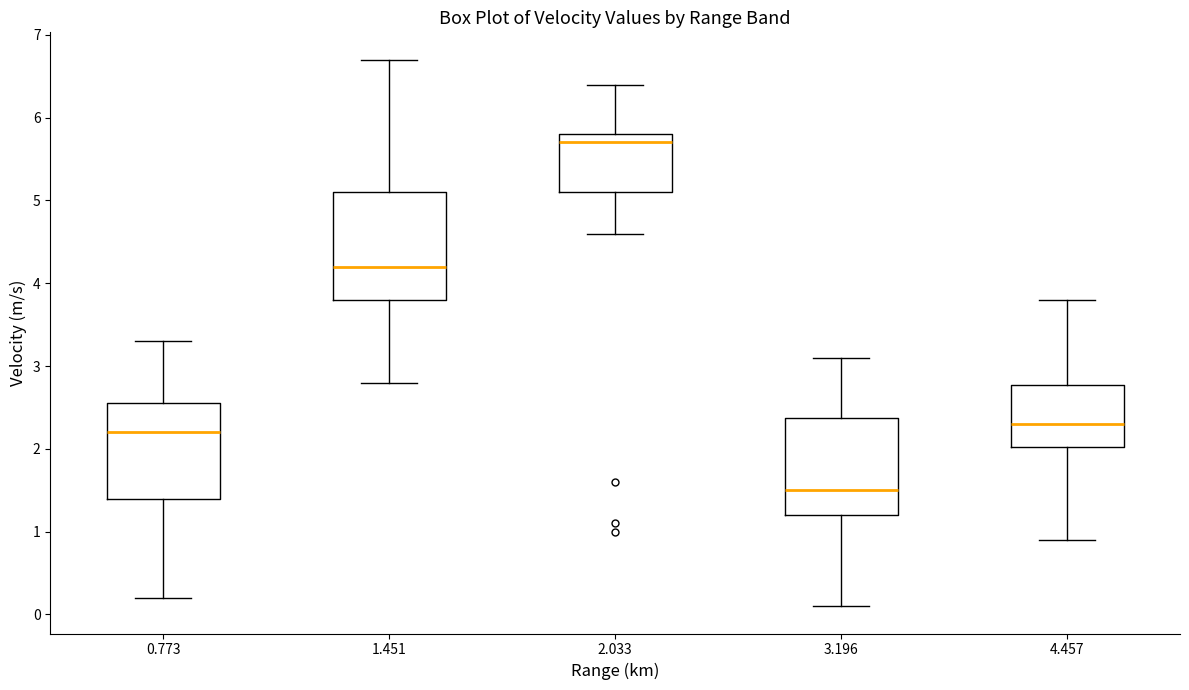

Reading left to right, read every box against the y-axis: the position of its median line, the range the box covers, and the ends of its whiskers. The values are not printed on the chart, so give them approximately, as read against the axis.

0.773: median 2.2, box 1.4 to 2.6, whiskers 0.2 to 3.3
1.451: median 4.2, box 3.8 to 5.1, whiskers 2.8 to 6.7
2.033: median 5.7, box 5.1 to 5.8, whiskers 4.6 to 6.4
3.196: median 1.5, box 1.2 to 2.4, whiskers 0.1 to 3.1
4.457: median 2.3, box 2.0 to 2.8, whiskers 0.9 to 3.8